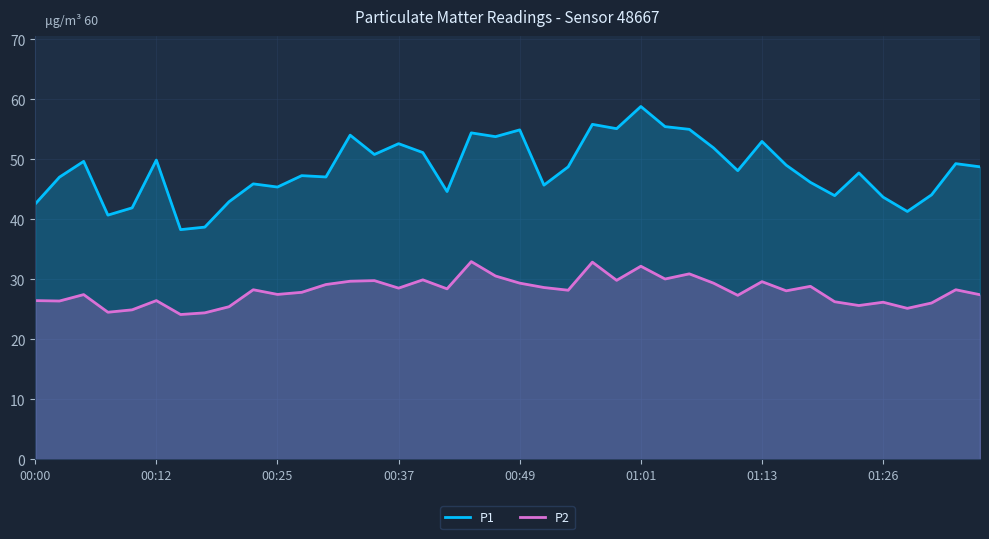

Reading left to right, transcribe all the data shown in this chart.

P1: 42.5	47.0	49.6	40.7	41.9	49.9	38.2	38.7	42.9	45.9	45.4	47.2	47.0	54.0	50.8	52.6	51.1	44.6	54.4	53.8	54.9	45.7	48.7	55.8	55.1	58.8	55.4	55.0	51.9	48.1	53.0	49.0	46.1	43.9	47.7	43.7	41.3	44.0	49.2	48.7
P2: 26.4	26.4	27.4	24.5	24.9	26.4	24.1	24.4	25.4	28.2	27.4	27.8	29.1	29.6	29.8	28.5	29.9	28.4	32.9	30.5	29.3	28.6	28.1	32.8	29.8	32.1	30.0	30.9	29.3	27.3	29.6	28.1	28.8	26.2	25.6	26.1	25.1	26.0	28.2	27.4